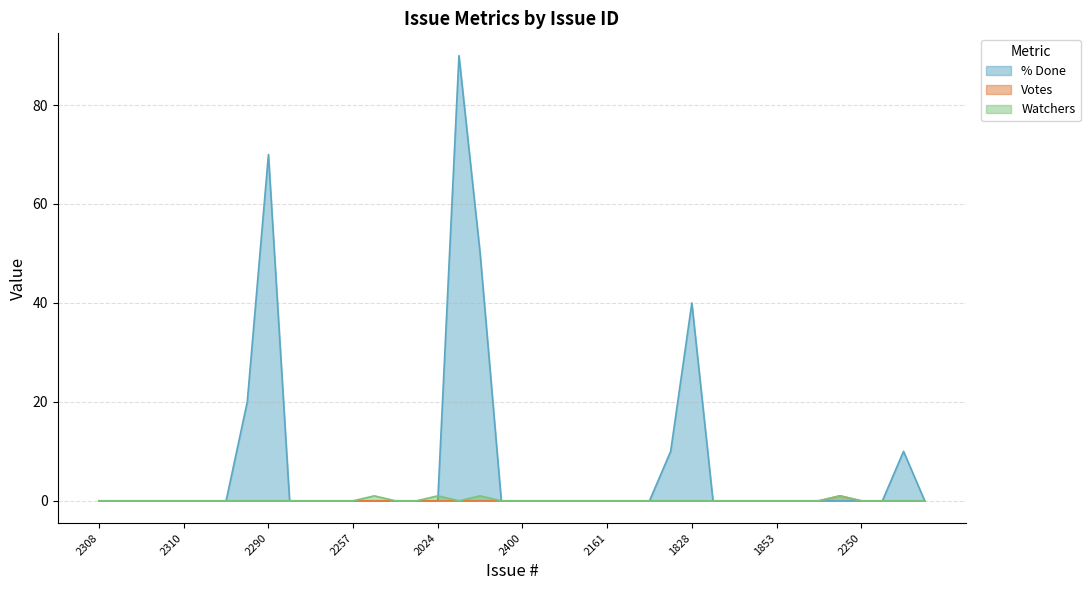

How many interior local peaks does the % Done series have?

4